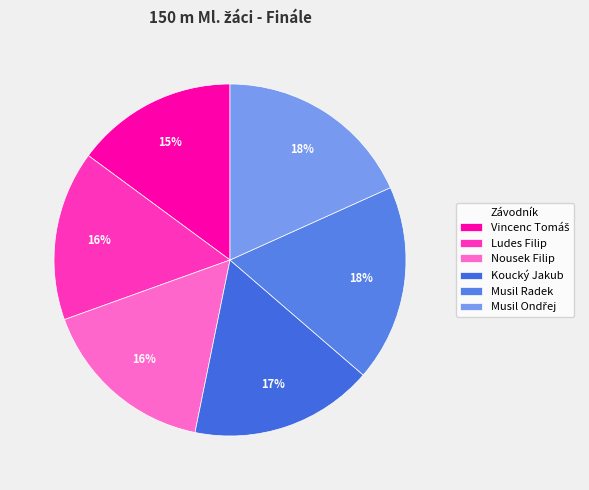

Count the number of slices in the pie.

6